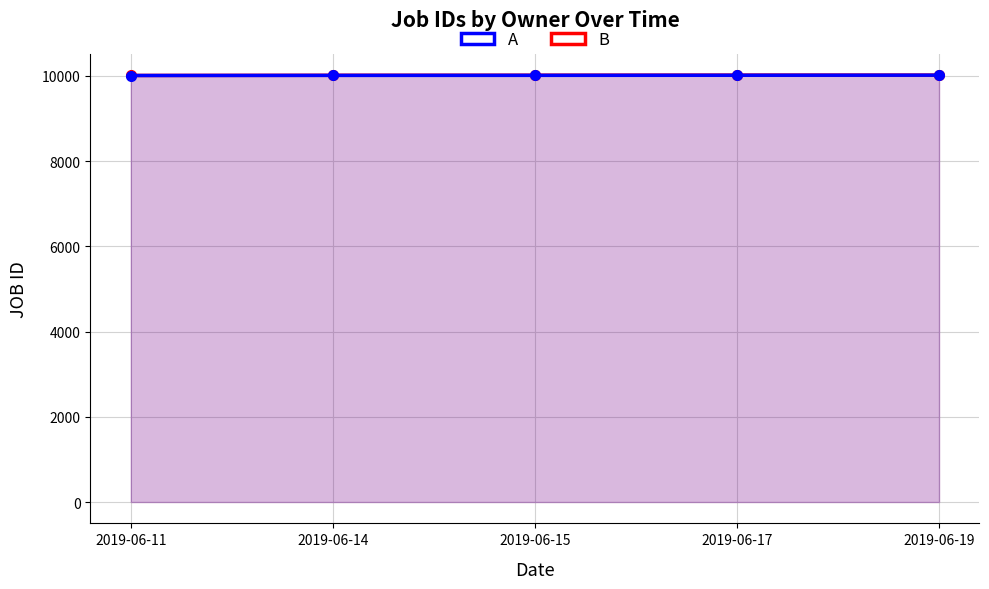

Reading right to left, extract all data points from this chart.

A: 10014	10012	10010	10009	10006
B: 10015	10015	10013	10011	10007